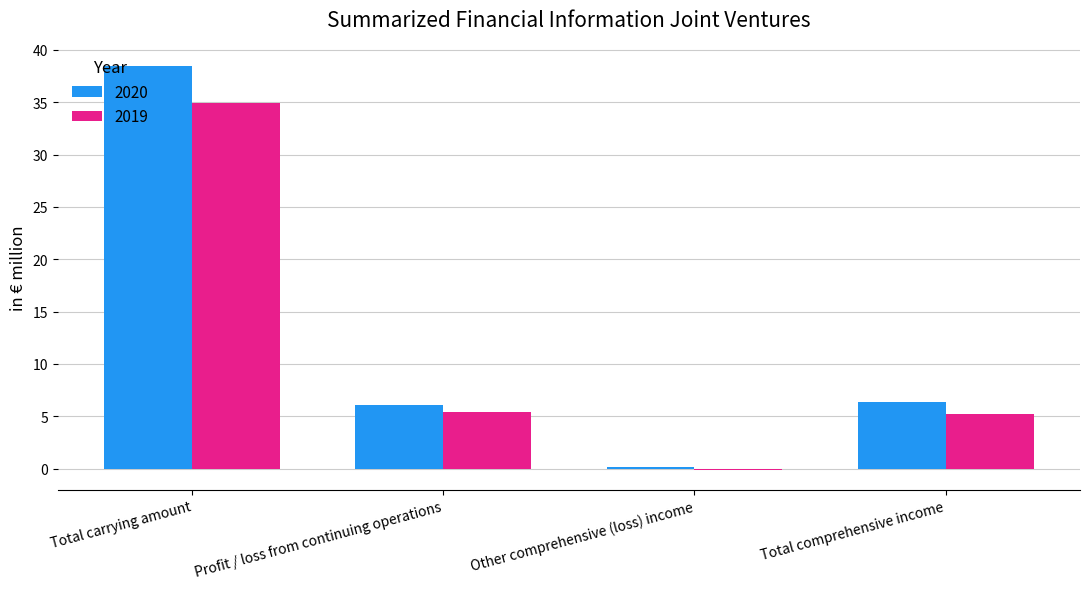

What is the sum of the 2020 values at Total comprehensive income and Total carrying amount?

44.9